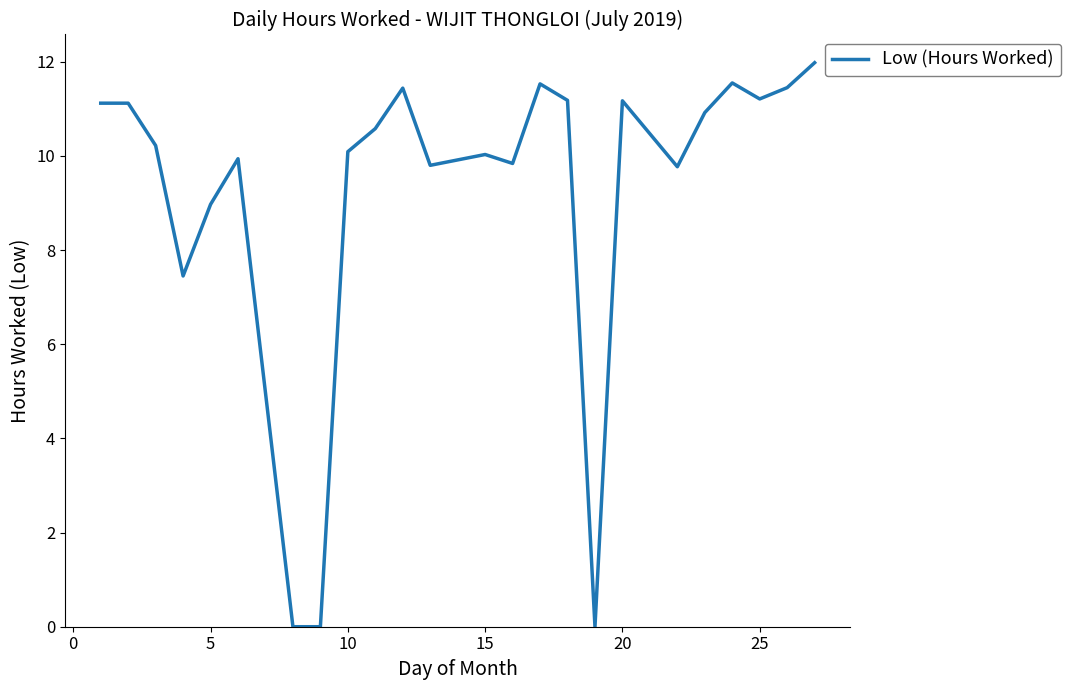

What is the difference between the maximum and minimum values?

12.0